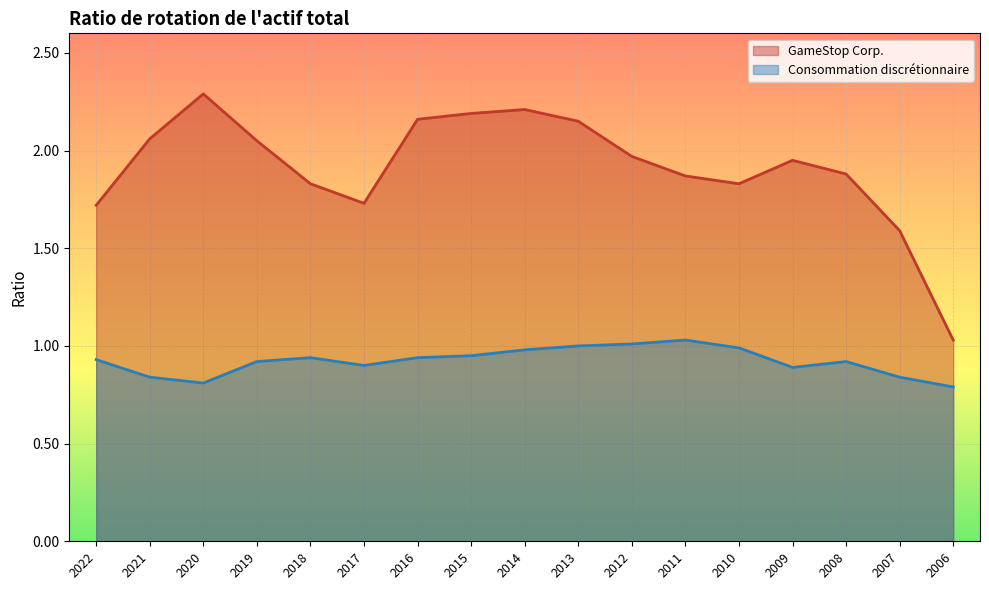

At which category does the chart reach its peak across all series?

2020